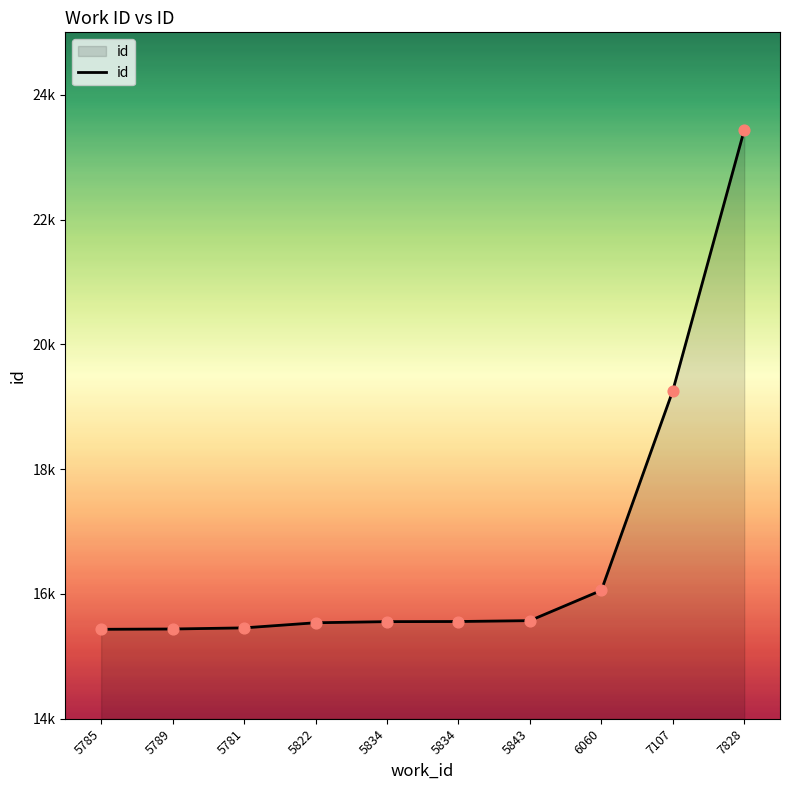

Between 7107 and 5834, which is larger?

7107